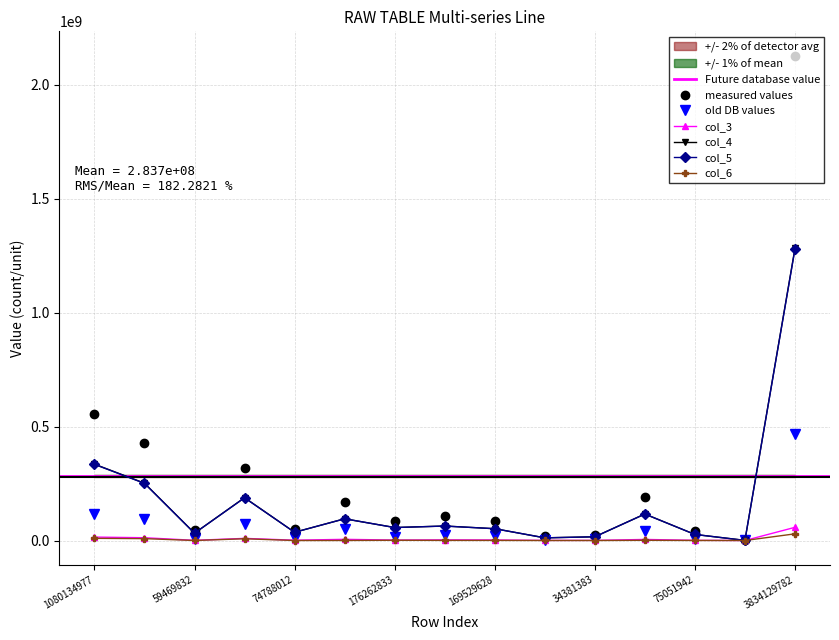

Is it true that col_3 equals 2359741 at 169529628?

True